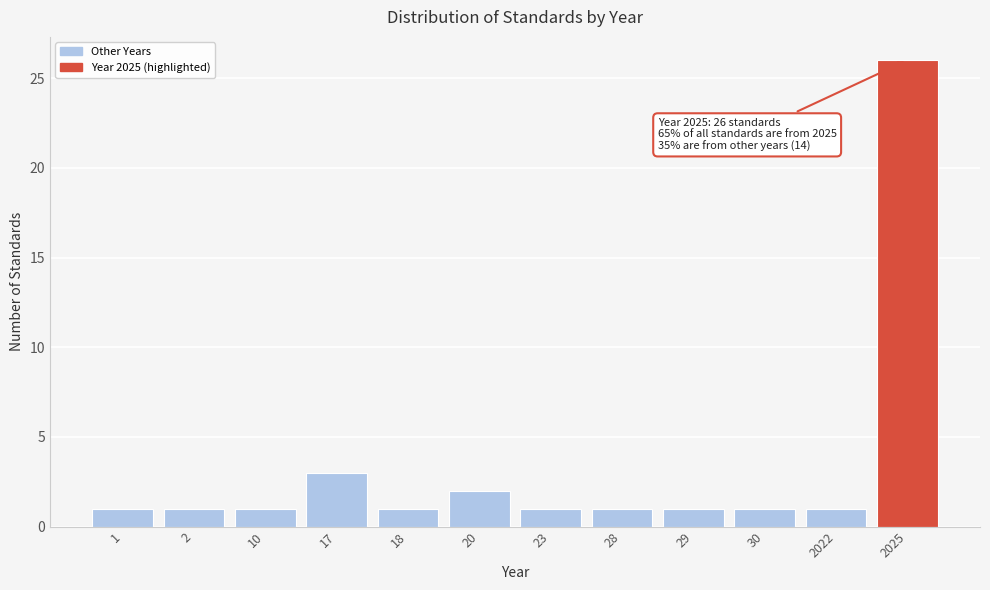

Reading left to right, what are all the values shown in this chart?

1=1	2=1	10=1	17=3	18=1	20=2	23=1	28=1	29=1	30=1	2022=1	2025=26